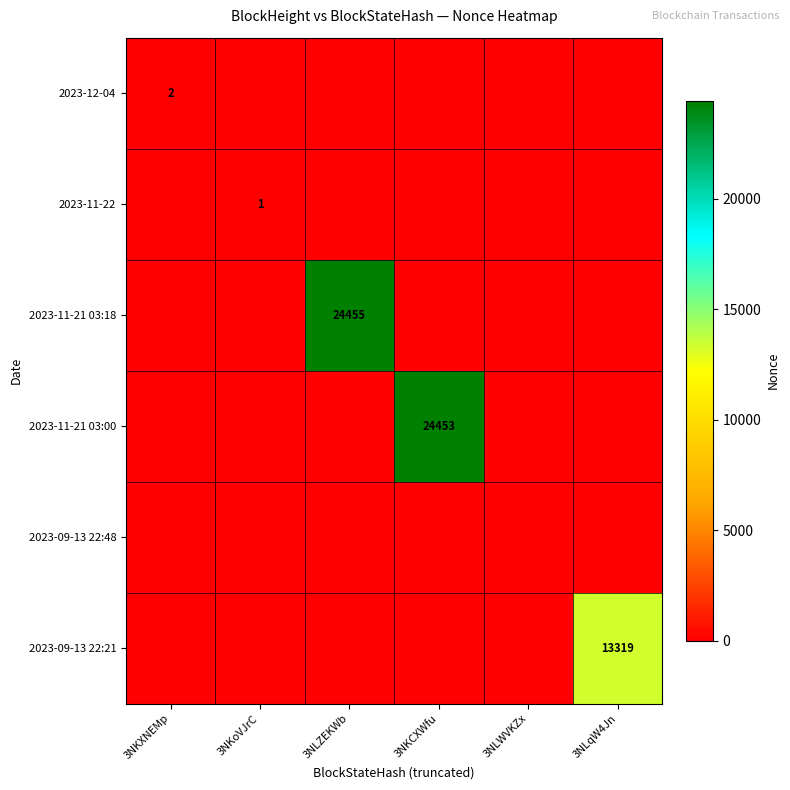

The 2023-11-22 series shows 1 at 3NKoVJrC. True or false?

True